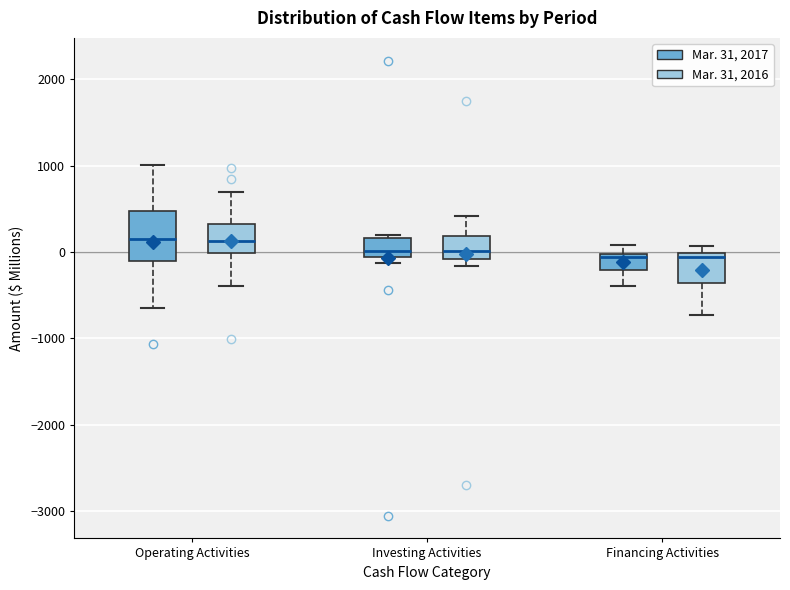

Which box is the tallest, from its lower edge to its upper edge?

Operating Activities (Mar. 31, 2017)